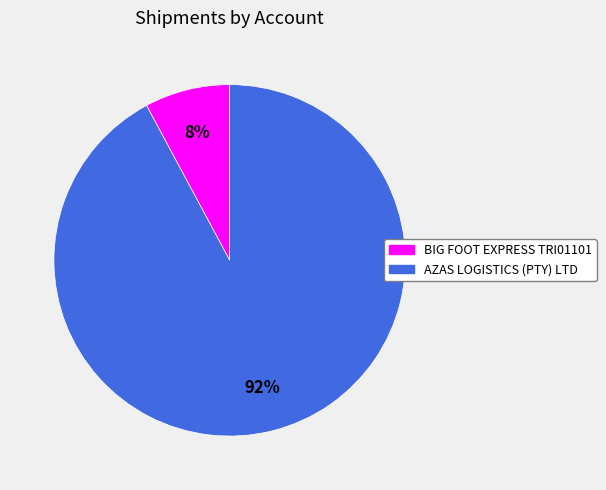

To the nearest percent, what is the difference between the largest and smallest slice percentages?

84%